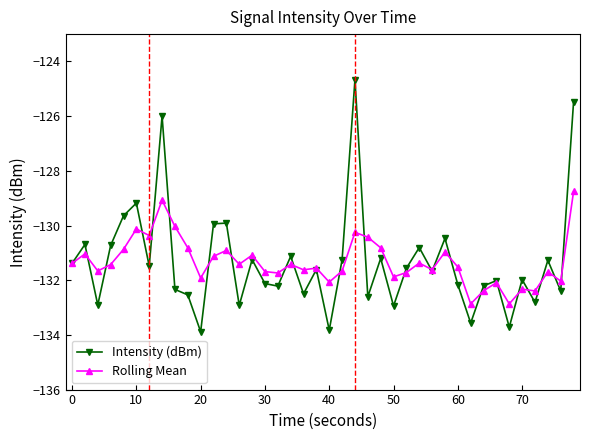

True or false: Intensity (dBm) has more than 1 points higher than both neighbors.

True